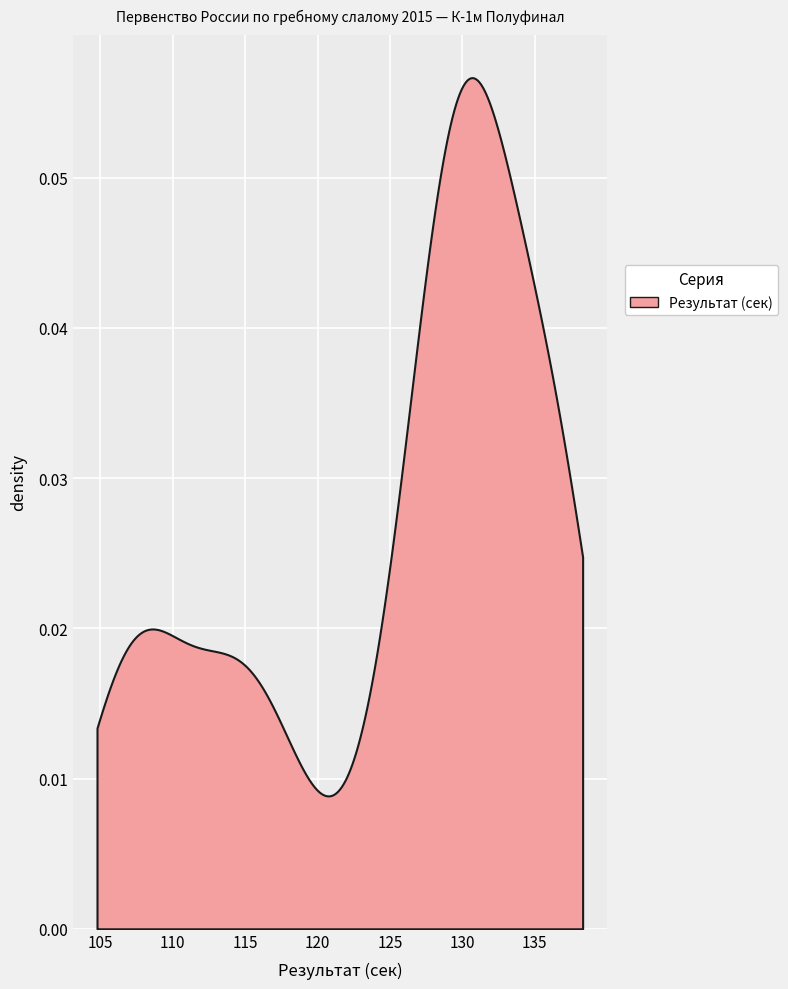

The chart shows a value of 218.8 at 12. True or false?

False